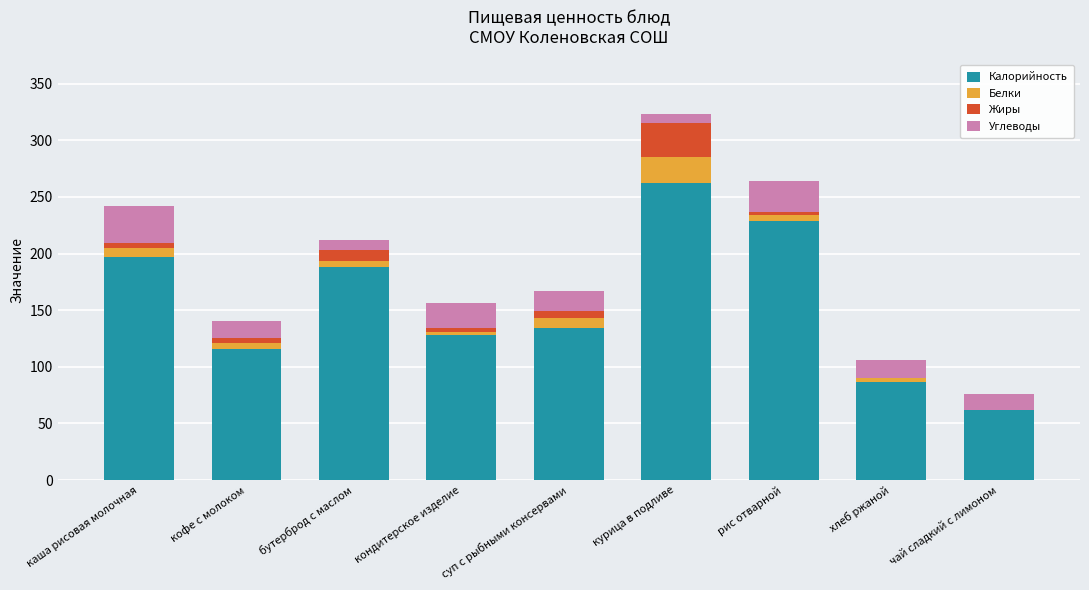

How many data points does each series have?

9